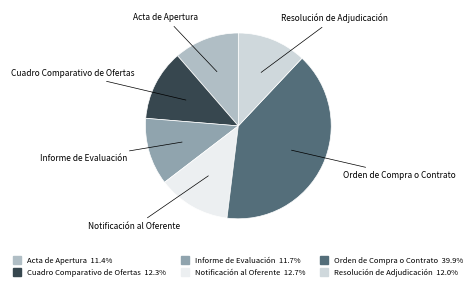

Which category has the biggest portion of the pie?

Orden de Compra o Contrato